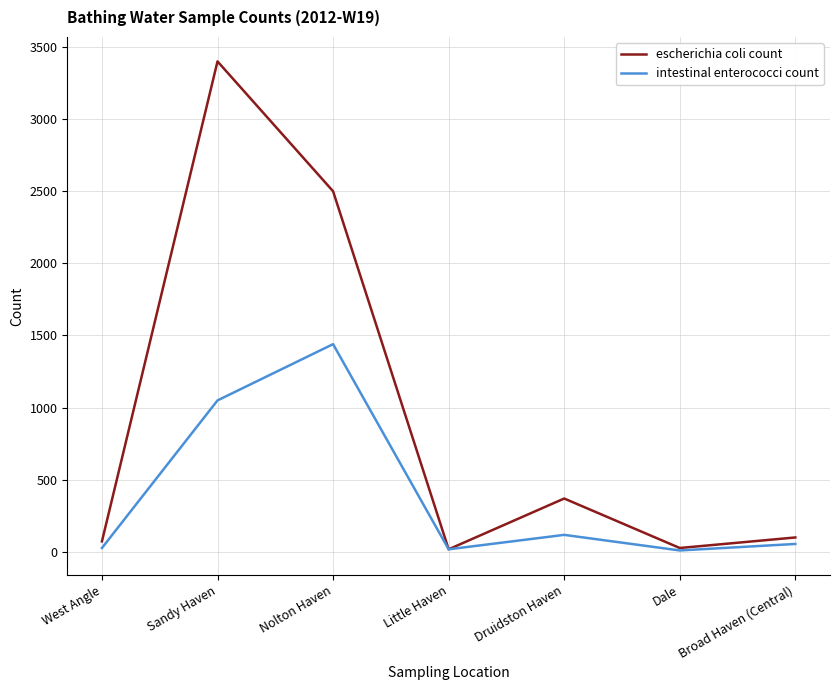

At how many categories does at least one series exceed 3101?

1